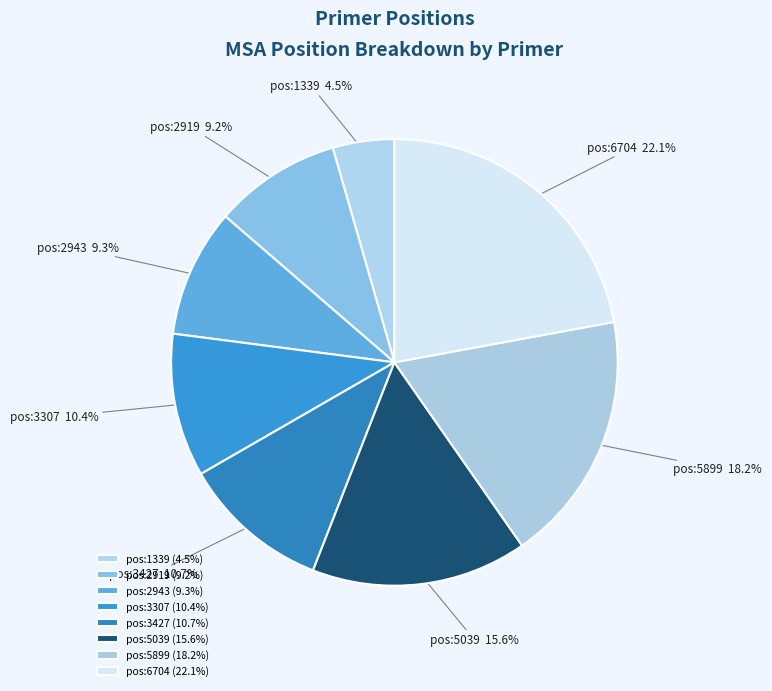

Is pos:5039 the majority of the pie?

No